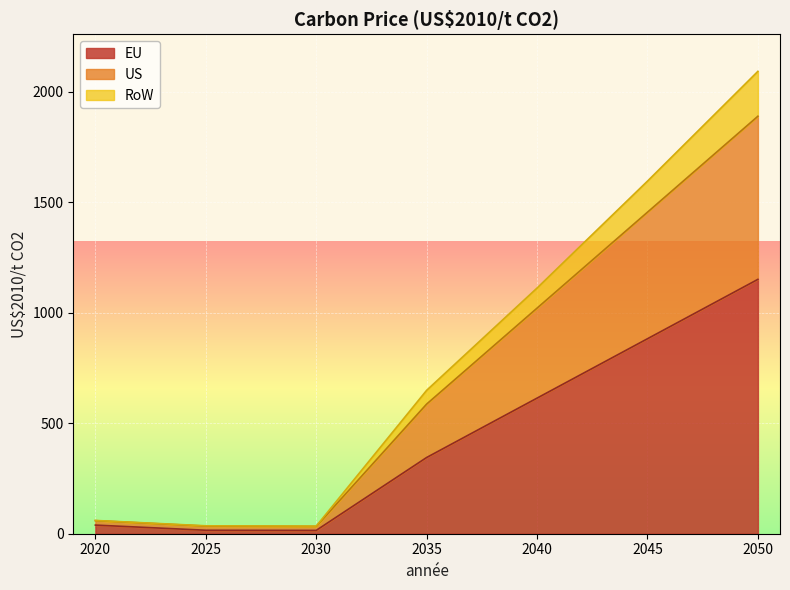

List the series in order of their overall mean, highest first.

RoW, US, EU